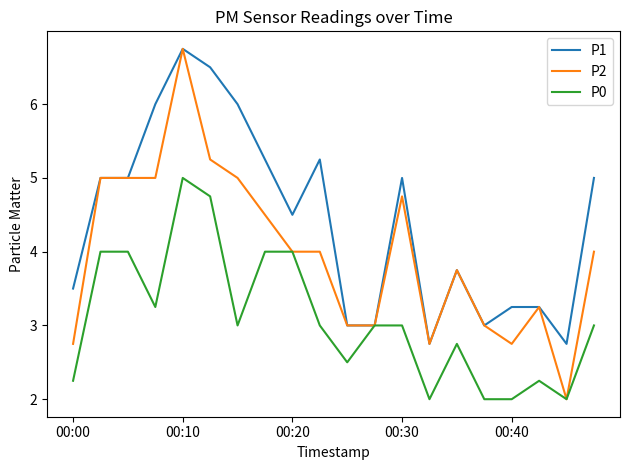

Rank the series by their average value, from highest to lowest.

P1, P2, P0